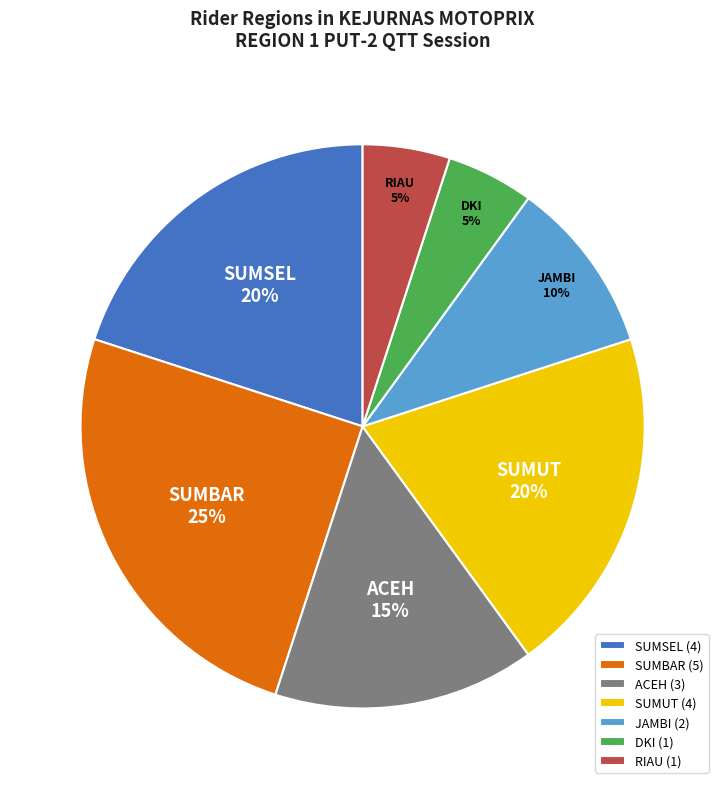

Count the number of slices in the pie.

7